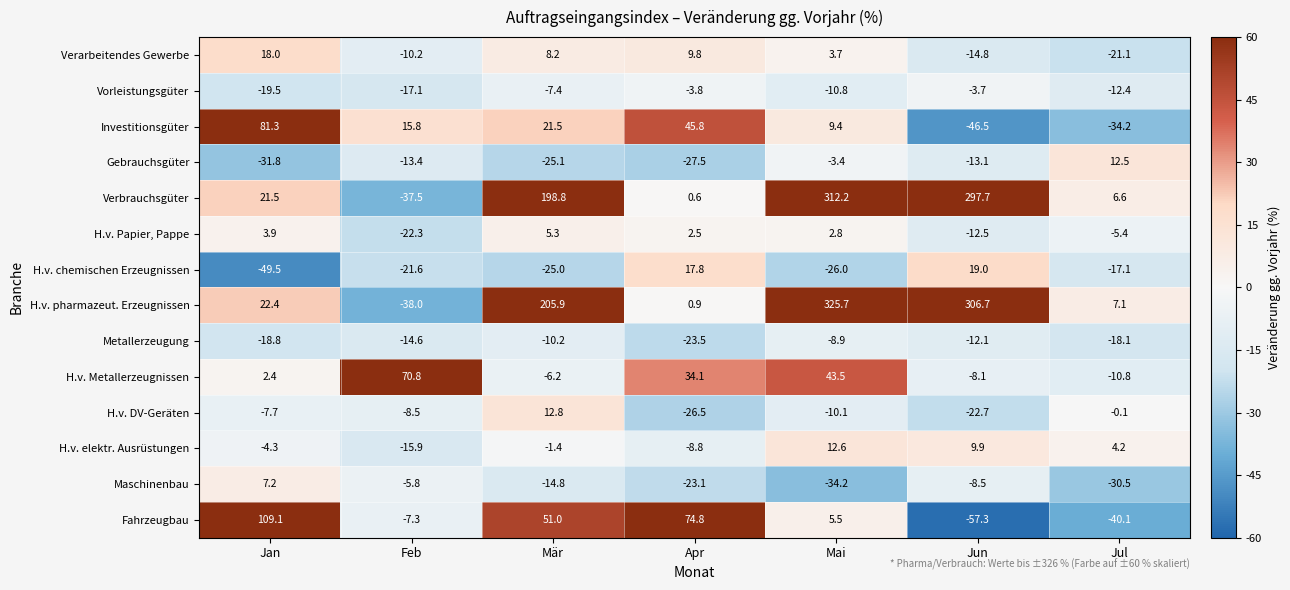

Which category has the highest value across all series?

Mai